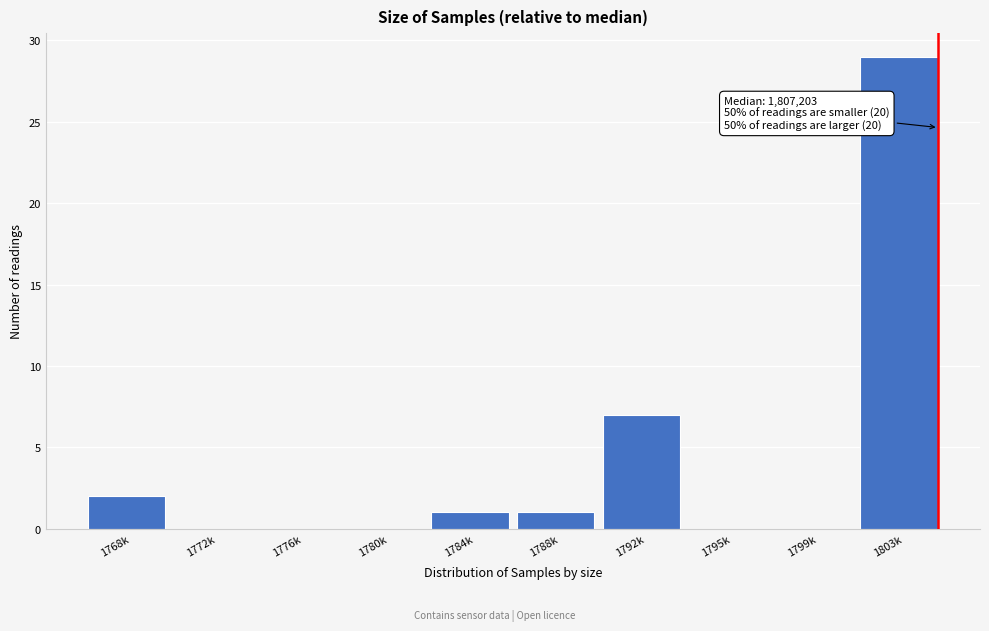

Reading left to right, transcribe all the data shown in this chart.

1768k=2	1772k=0	1776k=0	1780k=0	1784k=1	1788k=1	1792k=7	1795k=0	1799k=0	1803k=29